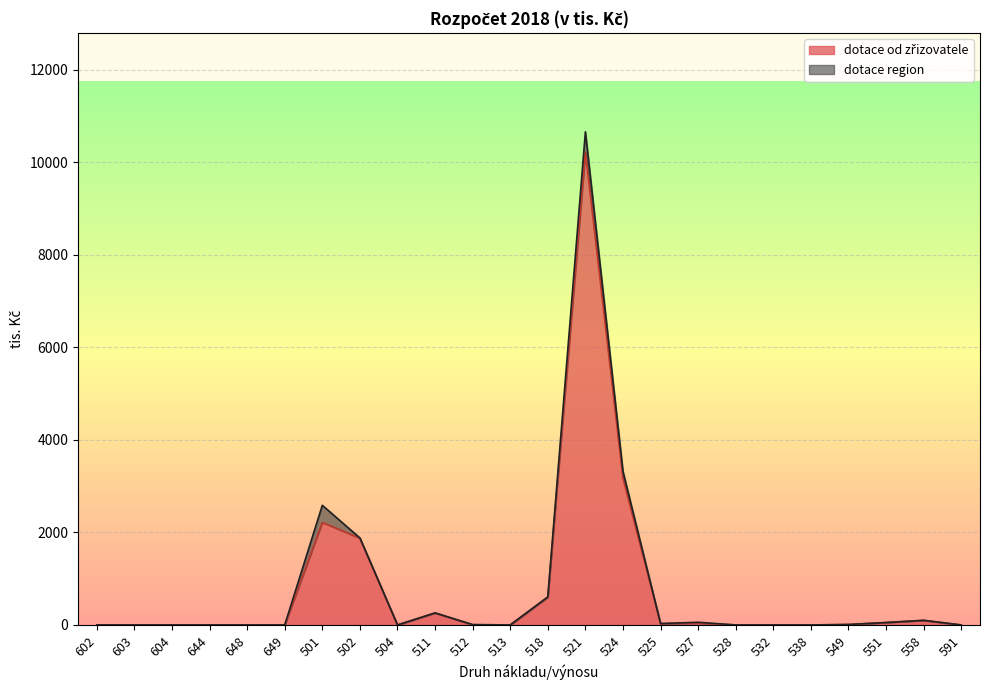

How many lines are shown in the chart?

2